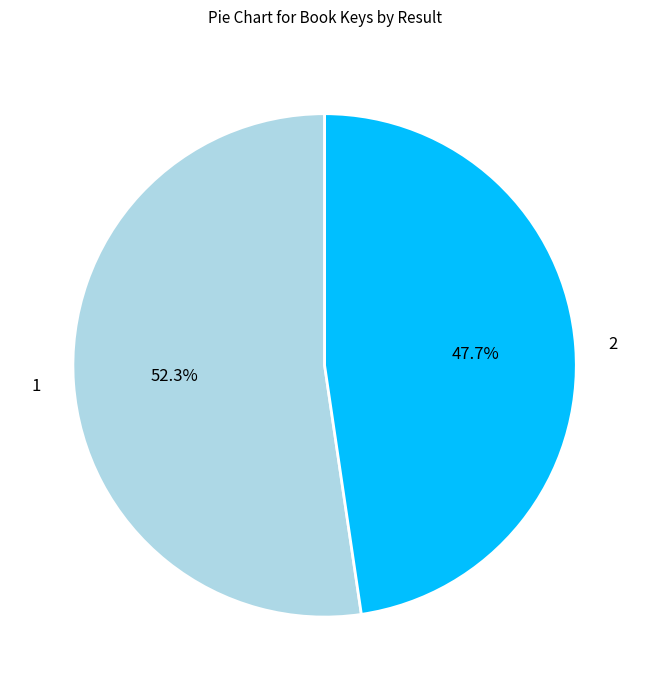

Is there any slice that represents more than half of the pie?

Yes